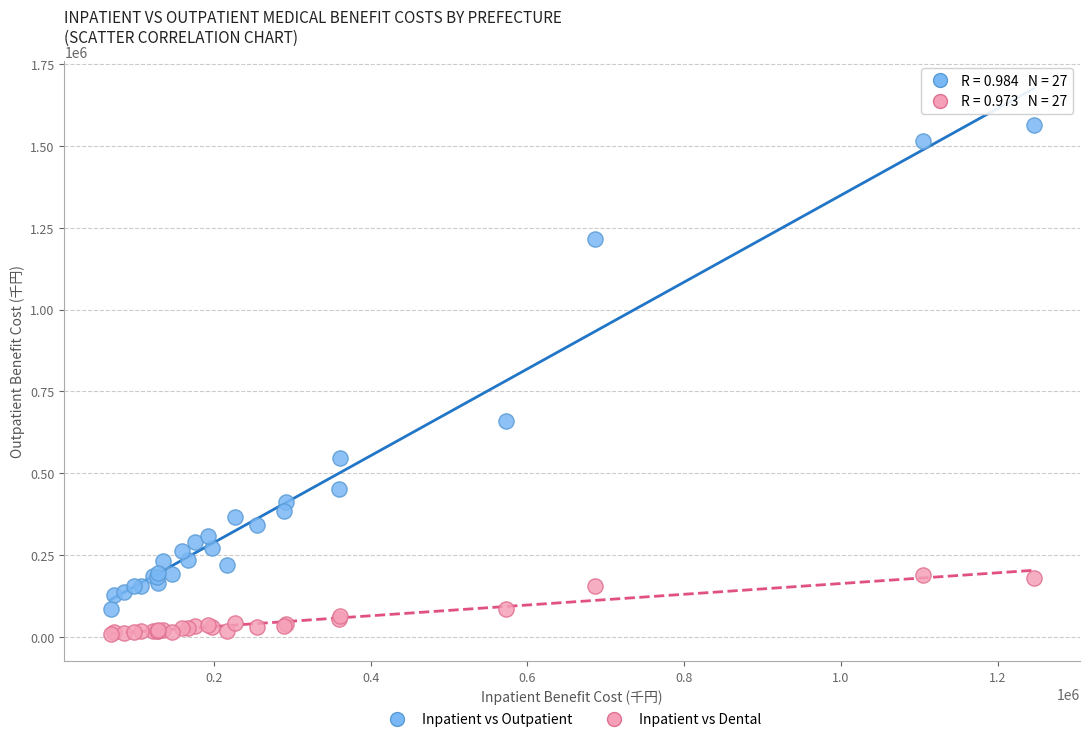

In the Inpatient vs Outpatient series, what Y value is closest to 825171?

659777.0